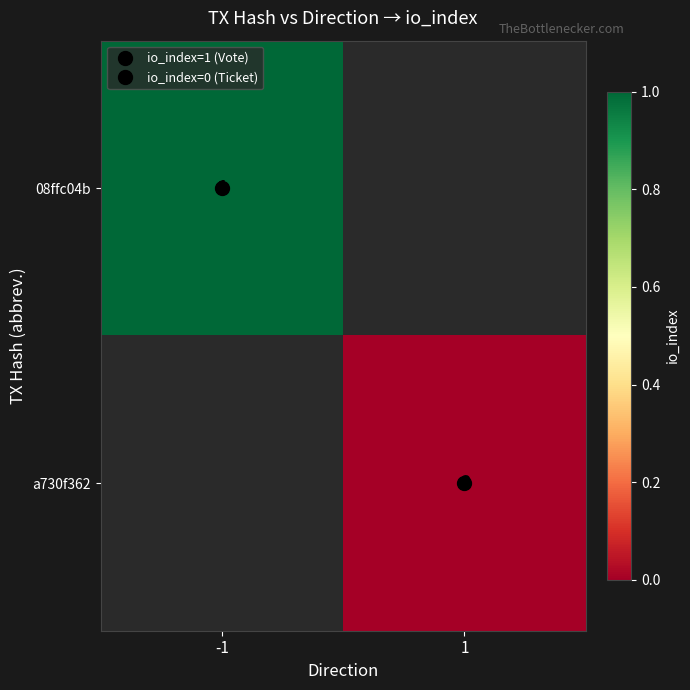

Is the value of a730f362 at -1 greater than the value of 08ffc04b at 1?

No